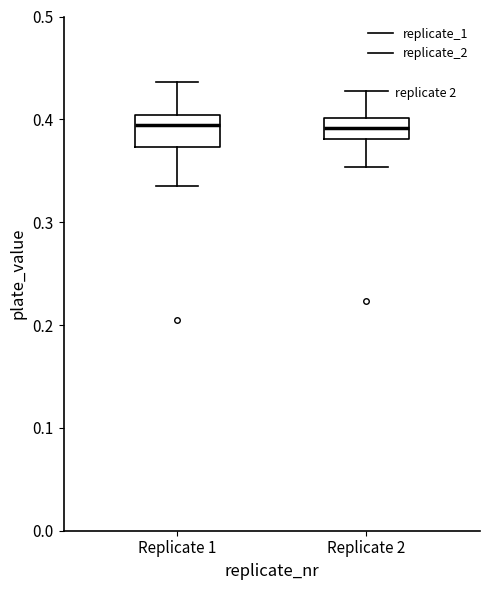

Reading left to right, read every box against the y-axis: the position of its median line, the range the box covers, and the ends of its whiskers. The values are not printed on the chart, so give them approximately, as read against the axis.

Replicate 1: median 0.39, box 0.37 to 0.40, whiskers 0.33 to 0.44
Replicate 2: median 0.39, box 0.38 to 0.40, whiskers 0.35 to 0.43